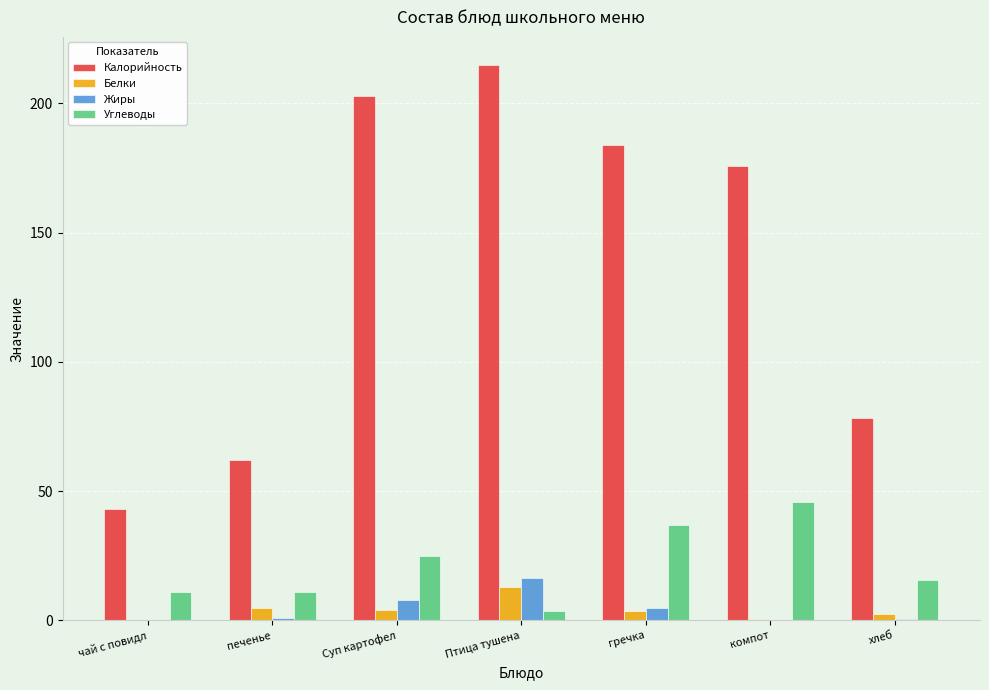

Are the bars horizontal?

No